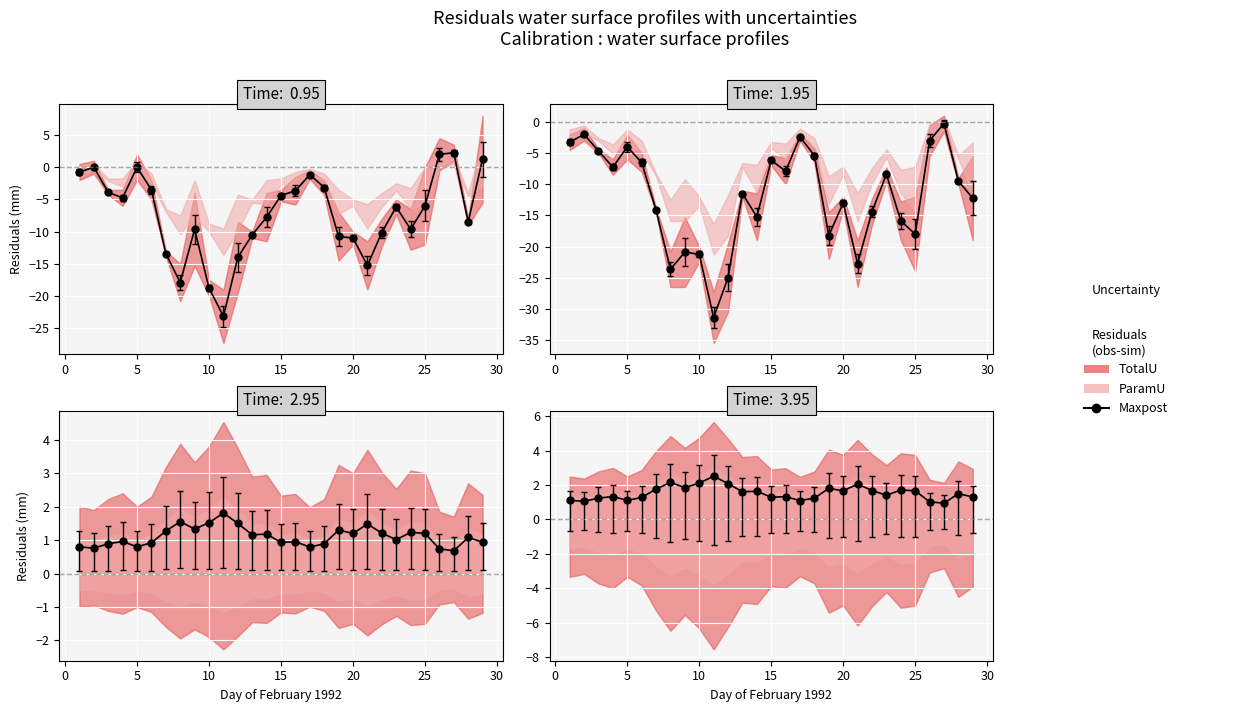

The value at 11 is 1.2. True or false?

False